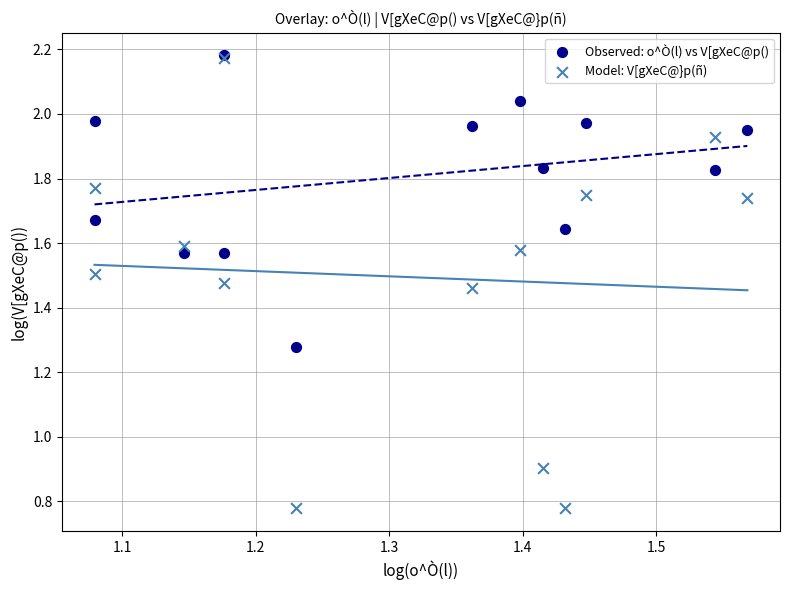

What are all the series names shown in the legend?

Observed: o^Ò(l) vs V[gXeC@p(), Model: V[gXeC@}p(ñ)